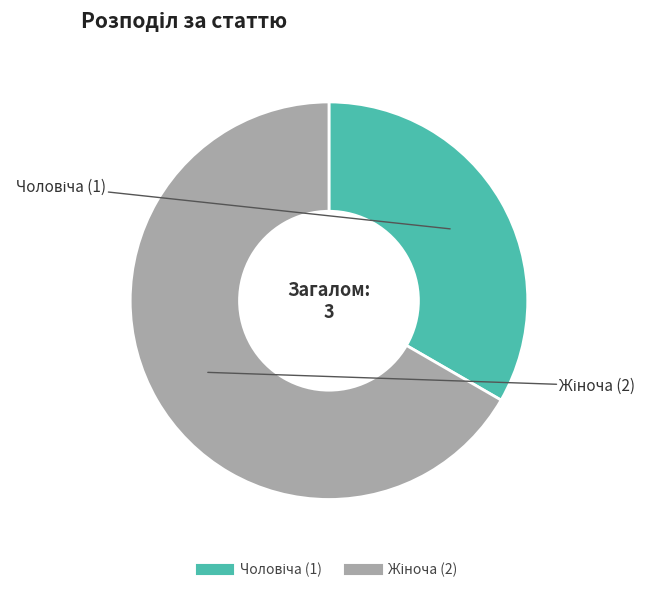

What is the largest slice in the pie chart?

Жіноча